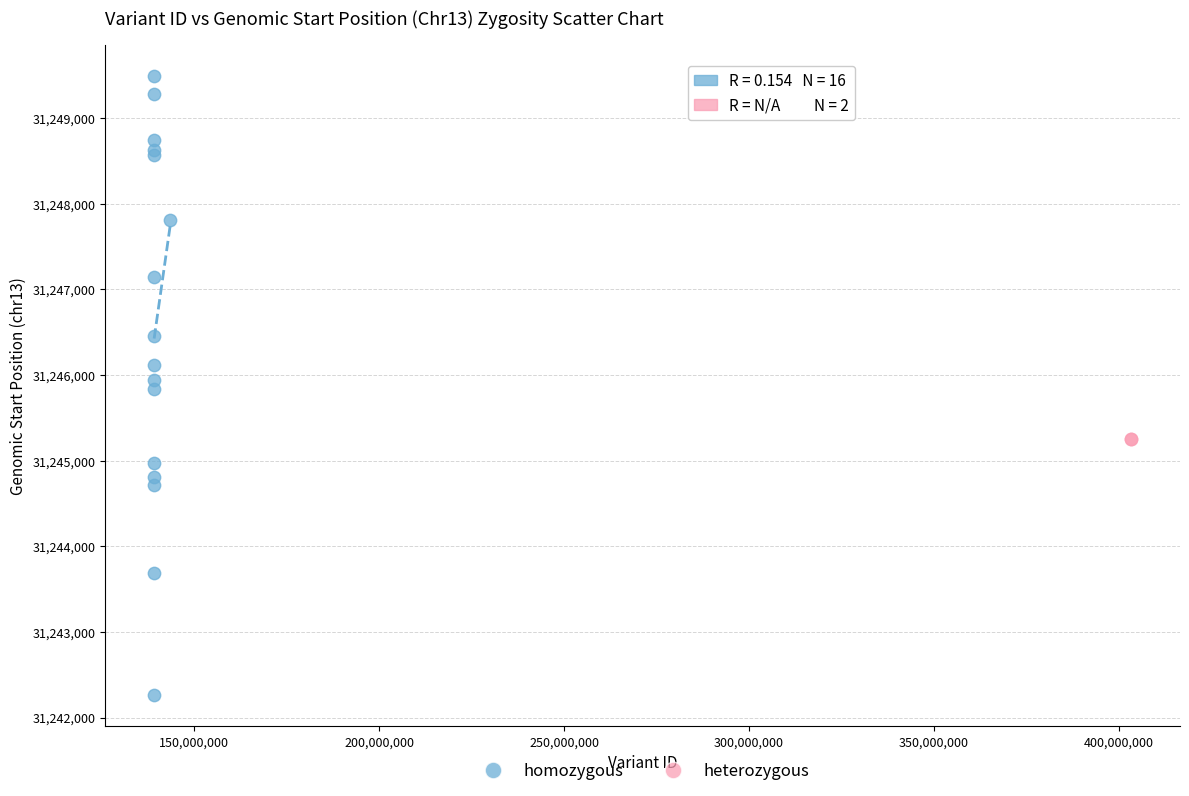

What are all the series names shown in the legend?

homozygous, heterozygous